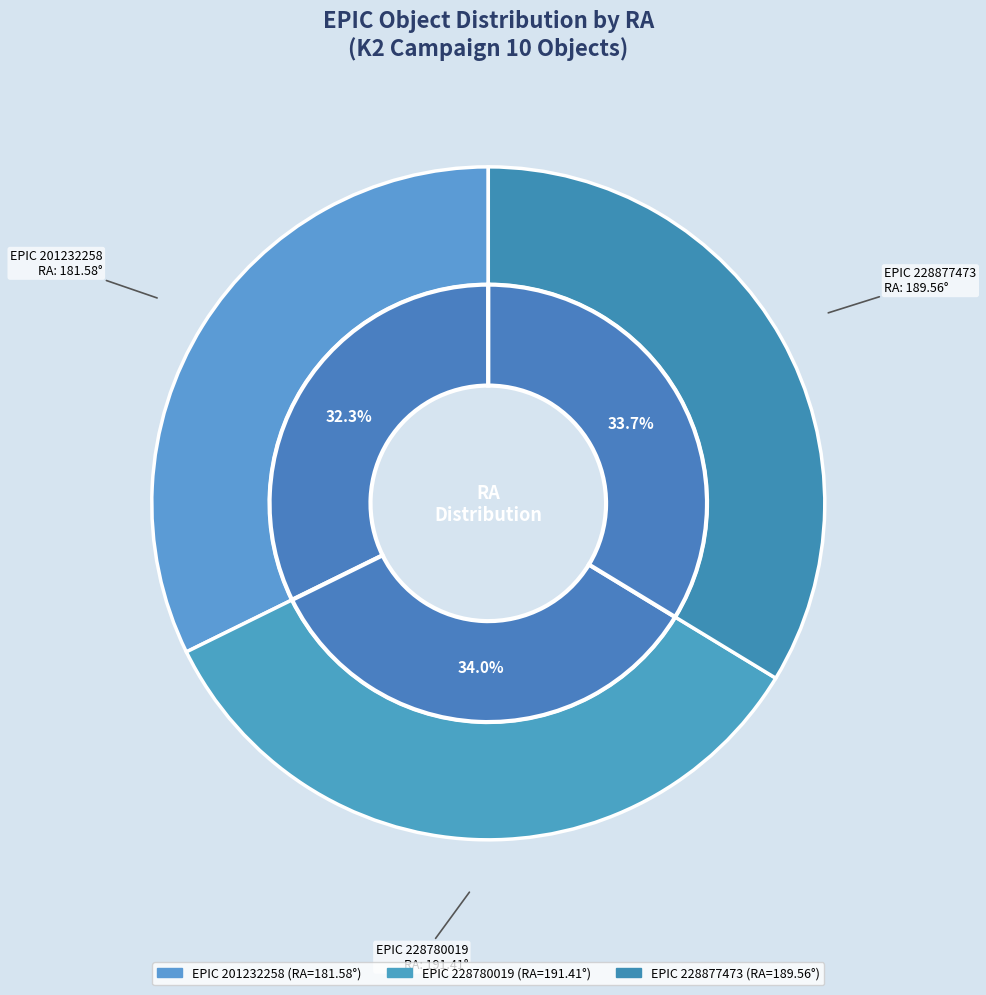

To the nearest percent, what is the average slice percentage?

33%